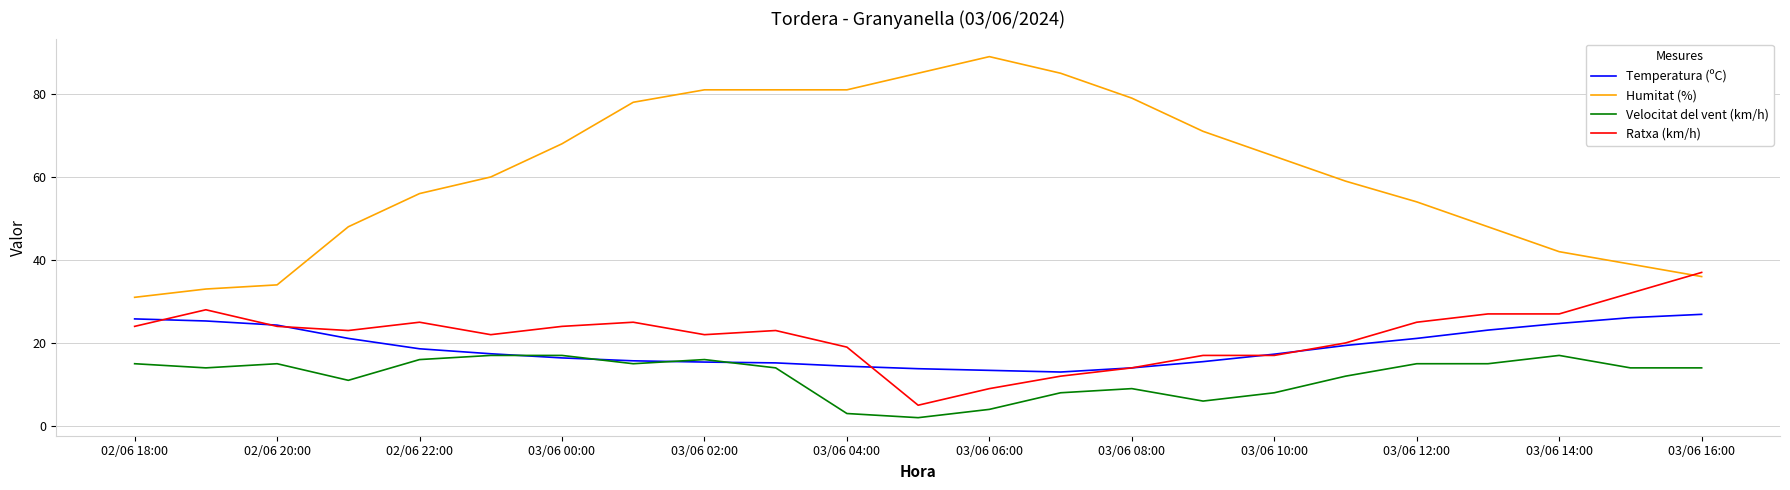

Does the chart have visible grid lines?

Yes